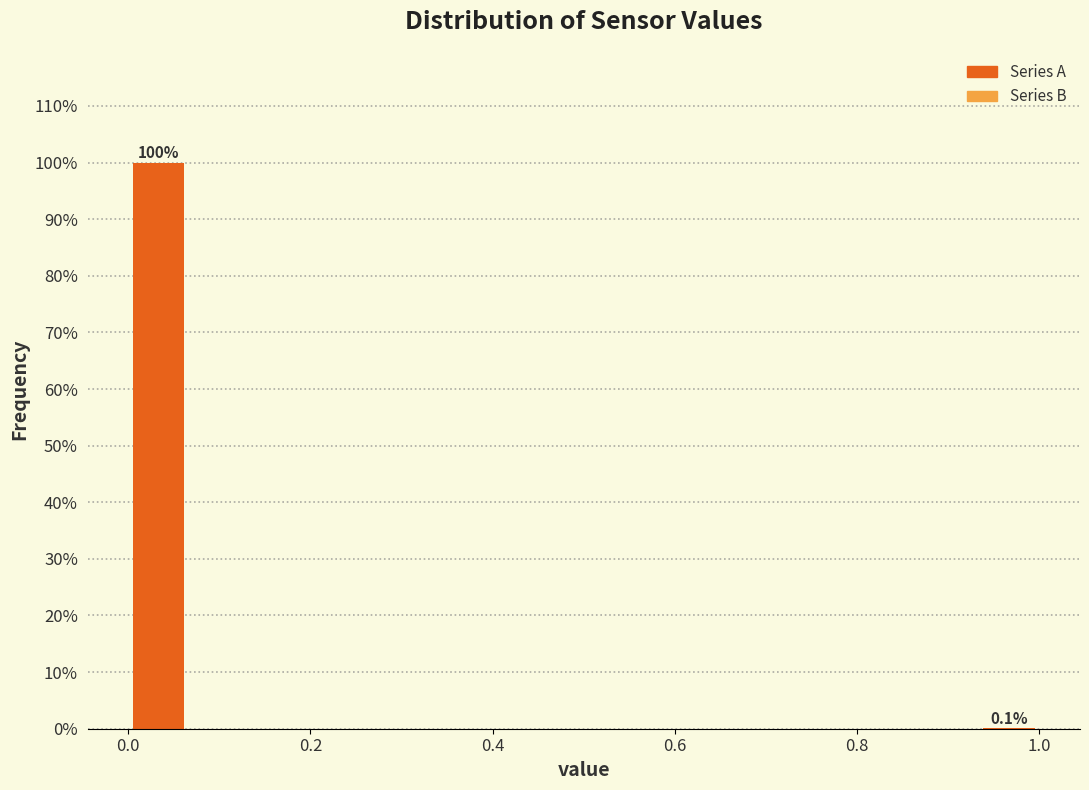

Around what value on the x-axis is the tallest bar? Give the approximate position of its centre, as read against the axis.

0.04